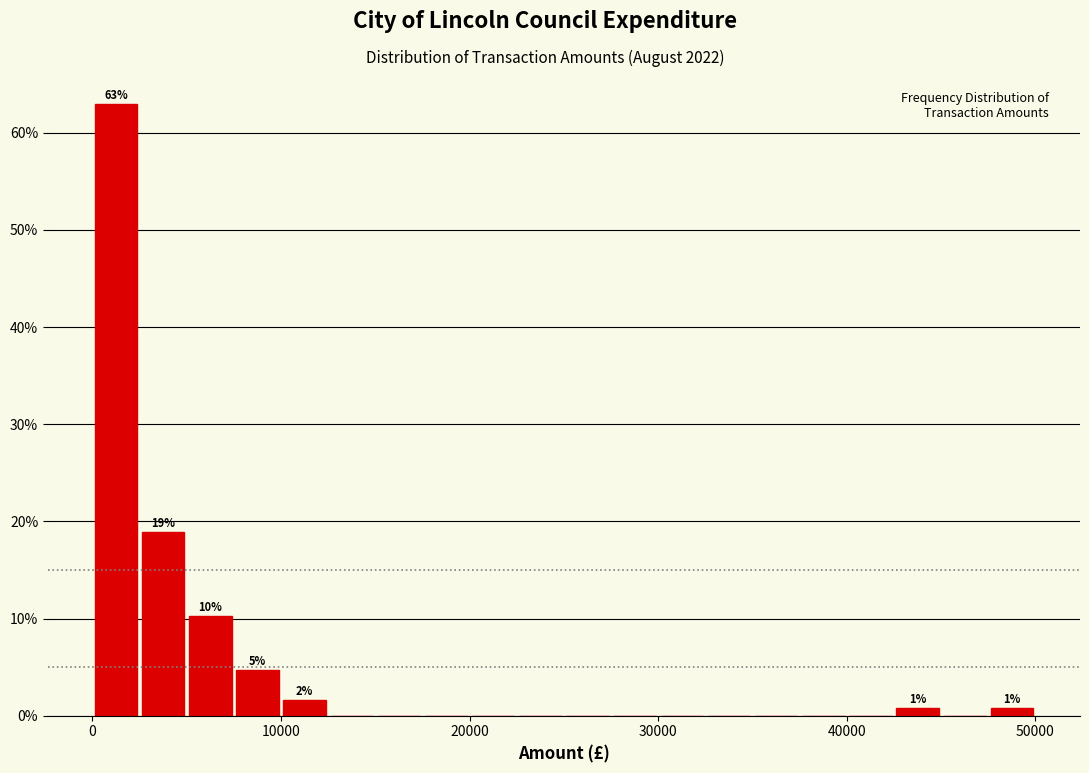

Around what value on the x-axis is the tallest bar? Give the approximate position of its centre, as read against the axis.

1000